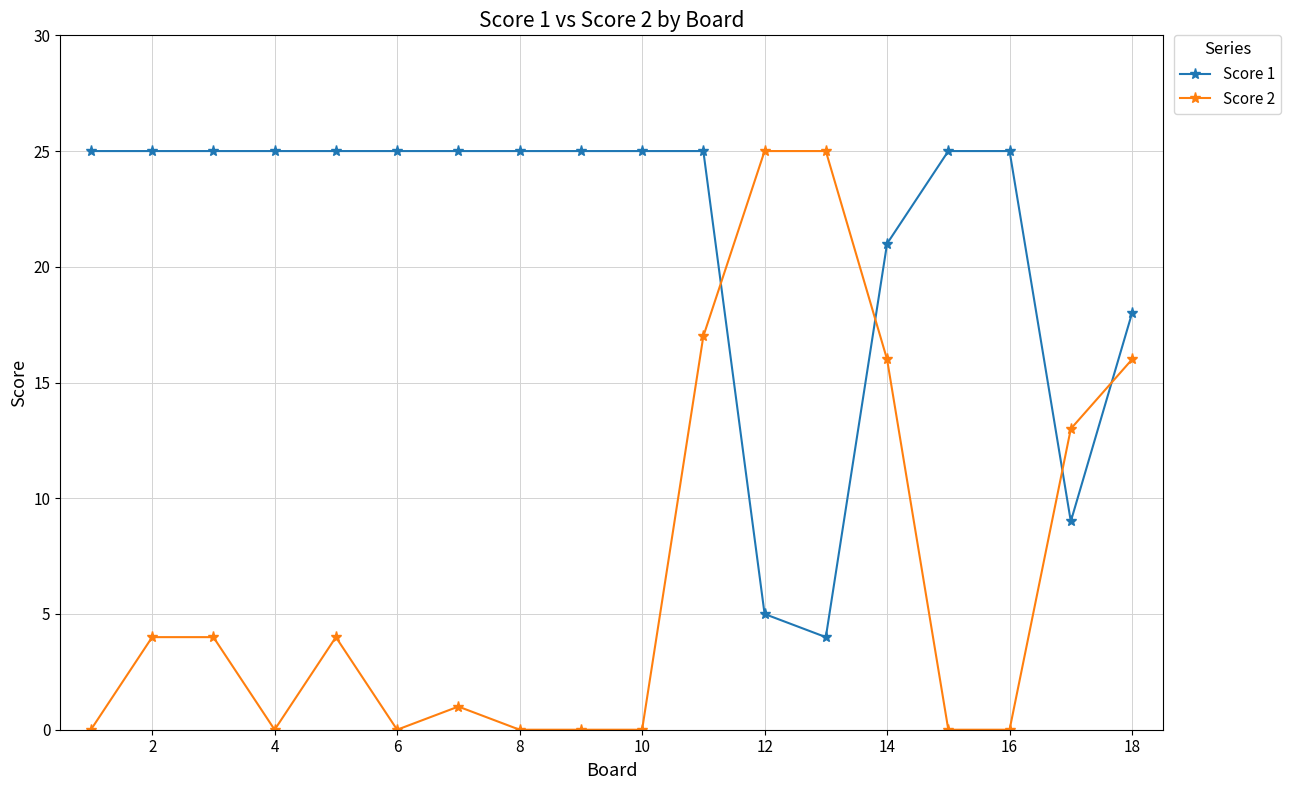

Reading left to right, transcribe all the data shown in this chart.

Score 1: 25	25	25	25	25	25	25	25	25	25	25	5	4	21	25	25	9	18
Score 2: 0	4	4	0	4	0	1	0	0	0	17	25	25	16	0	0	13	16